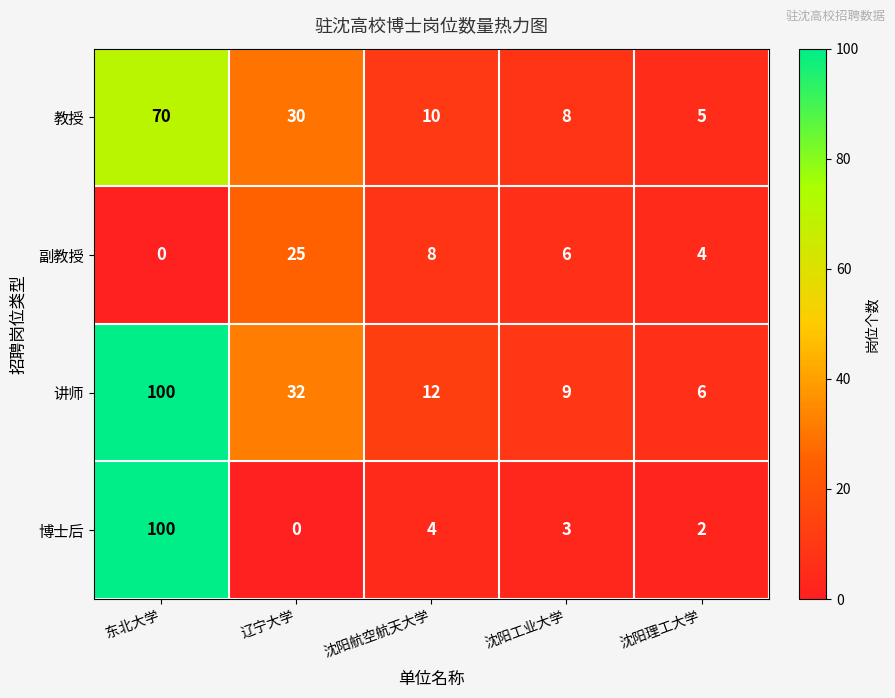

List the labels in order of 副教授 value, smallest first.

东北大学, 沈阳理工大学, 沈阳工业大学, 沈阳航空航天大学, 辽宁大学